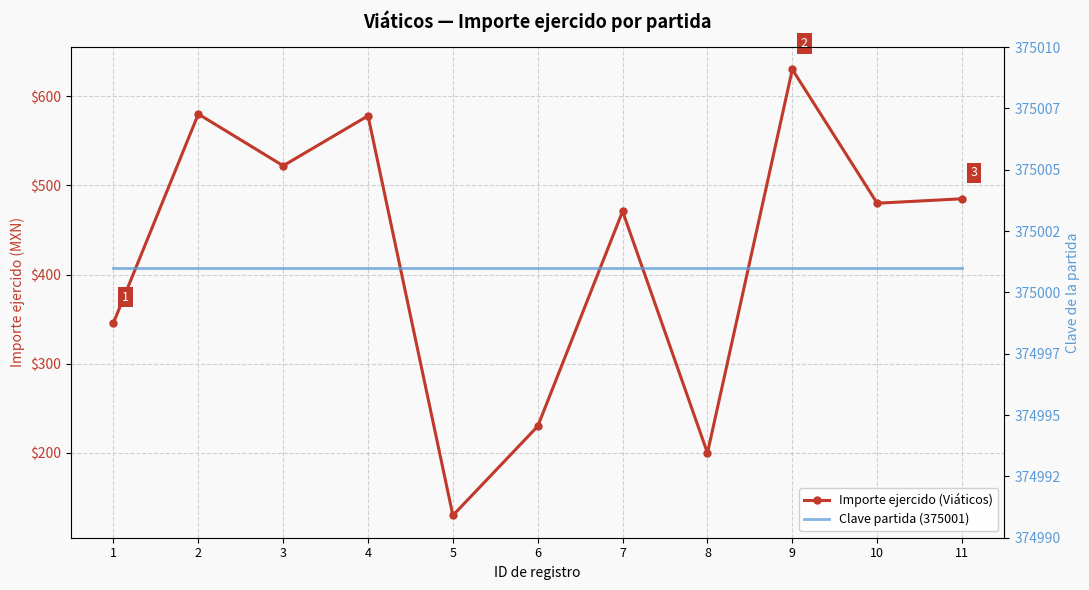

True or false: Clave partida (375001) and Importe ejercido (Viáticos) intersect in this chart.

False